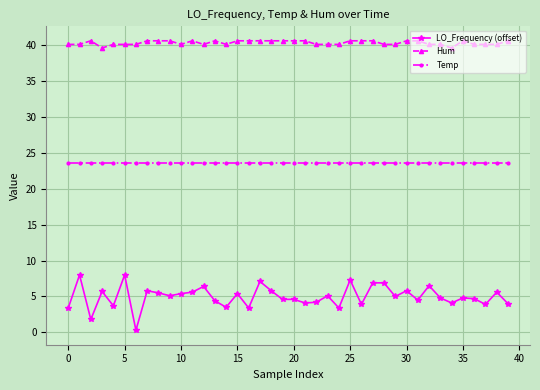

True or false: Hum and Temp intersect in this chart.

False